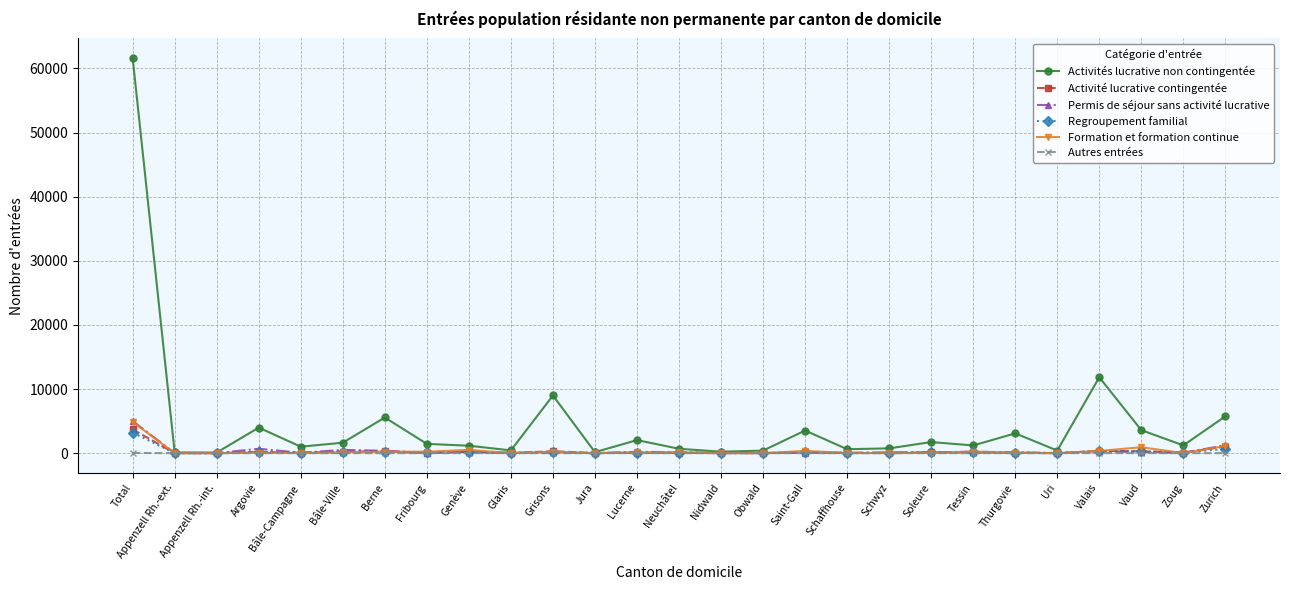

True or false: Activité lucrative contingentée has a value of 96 at Zoug.

True